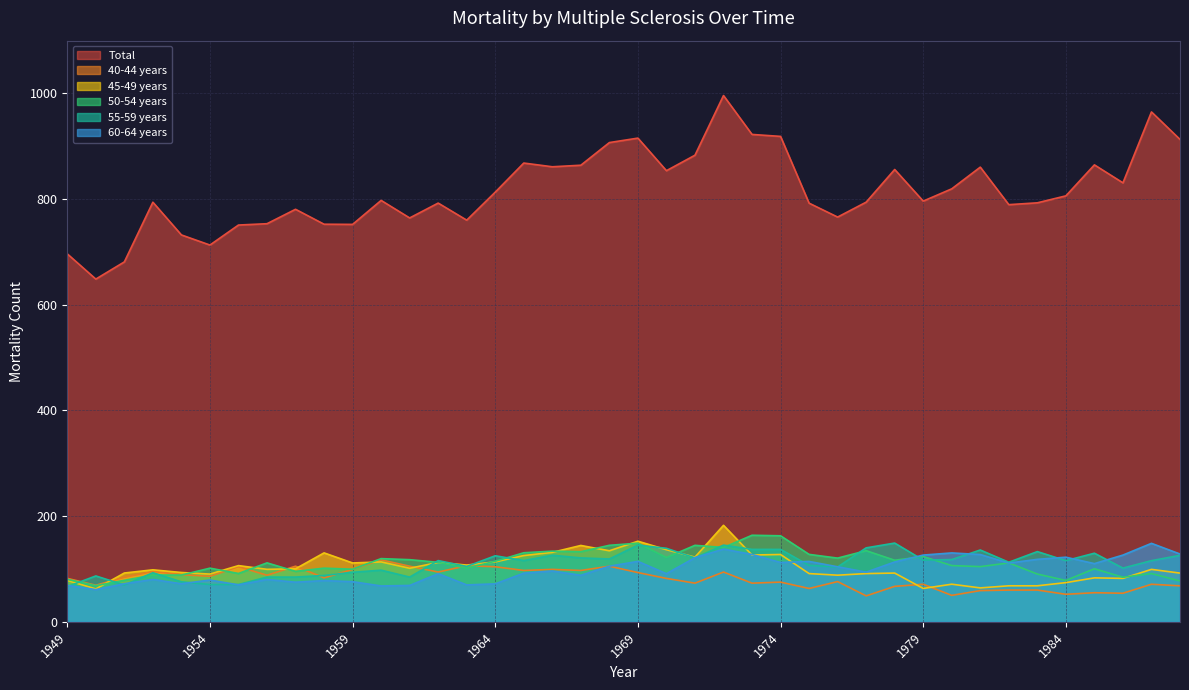

What is the value of the 60-64 years point at the 24th from the left?

137.6